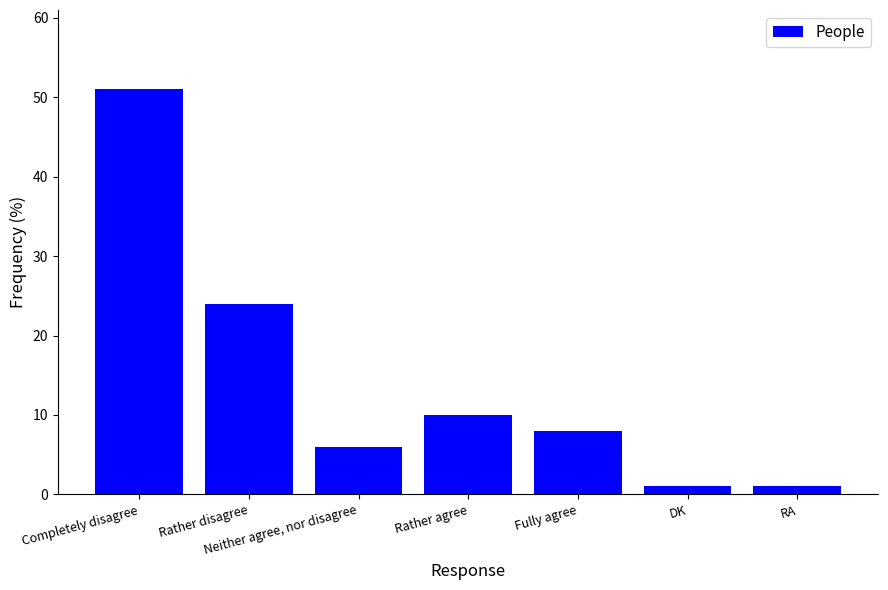

Reading left to right, extract all data points from this chart.

51	24	6	10	8	1	1